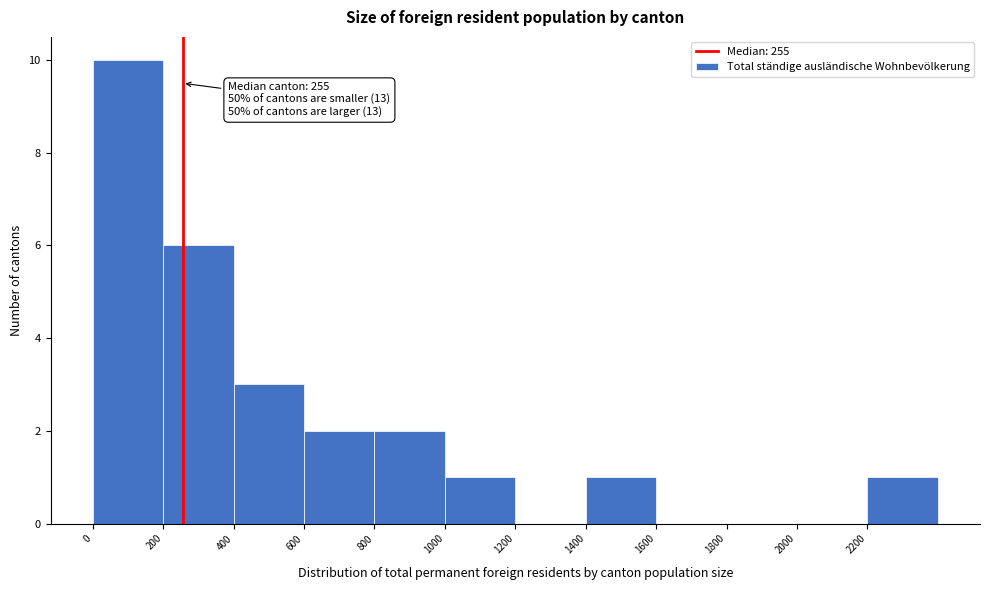

Over which range of the x-axis is the bar tallest?

0 to 200